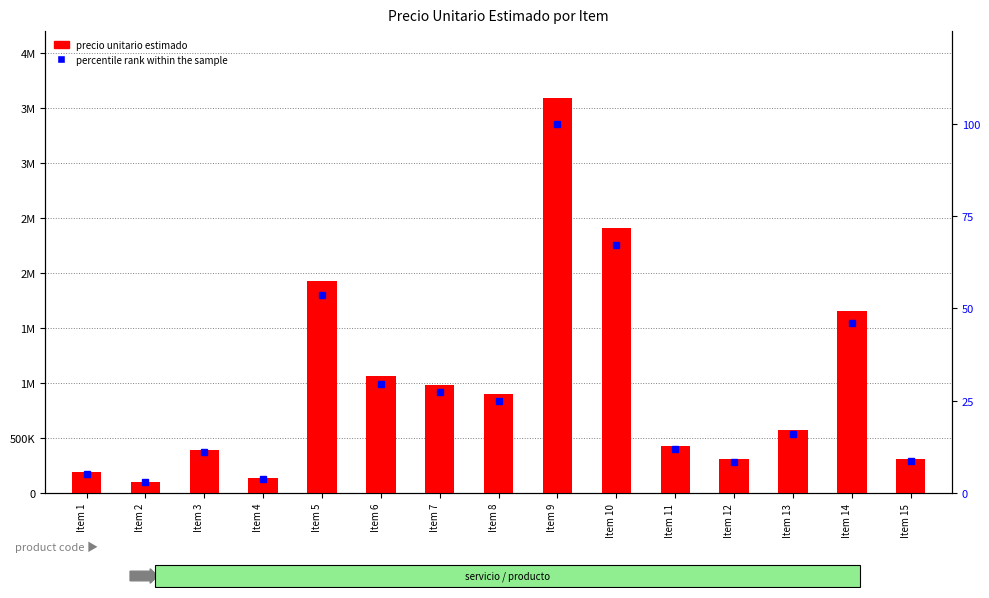

Which has a higher value, Item 15 or Item 14?

Item 14